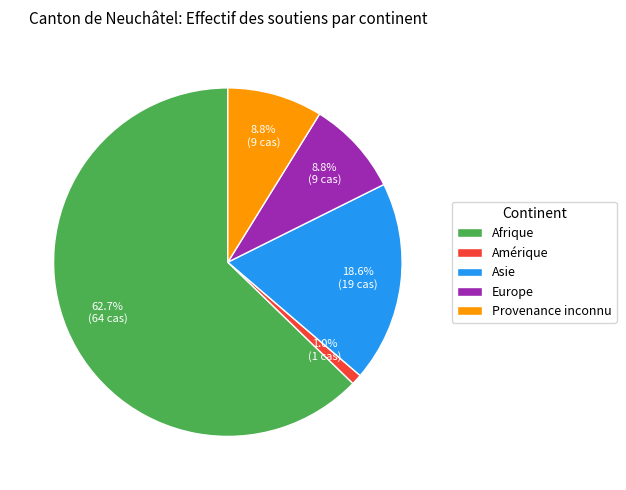

To the nearest percent, what is the difference between the largest and smallest slice percentages?

62%